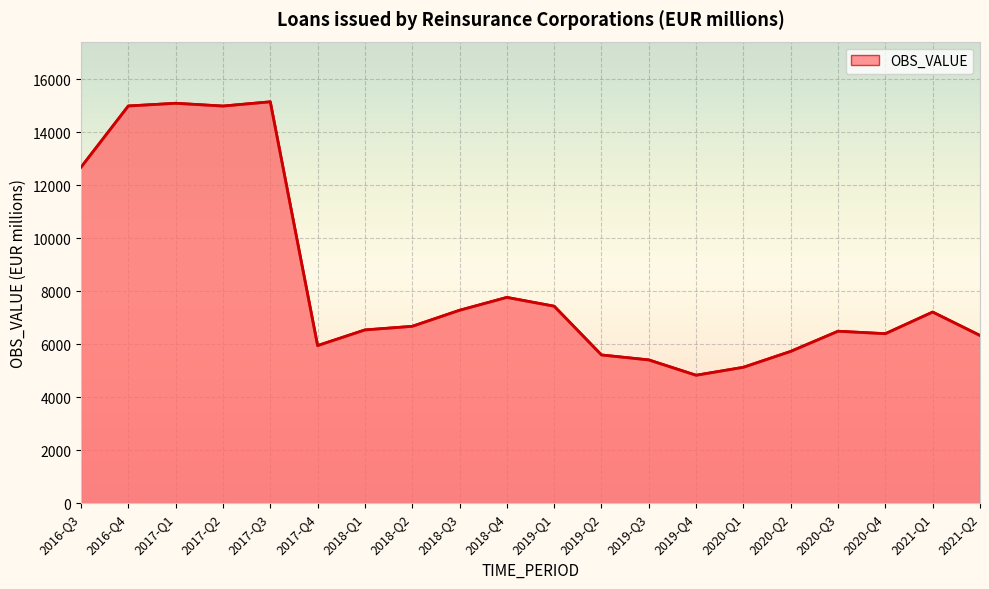

Which has a higher value, 2017-Q4 or 2021-Q2?

2021-Q2